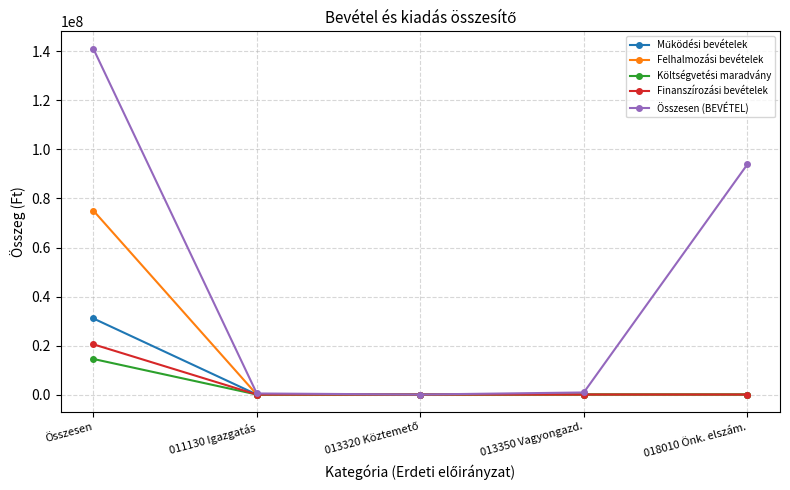

What is the average value of the Összesen (BEVÉTEL) series?

47263901